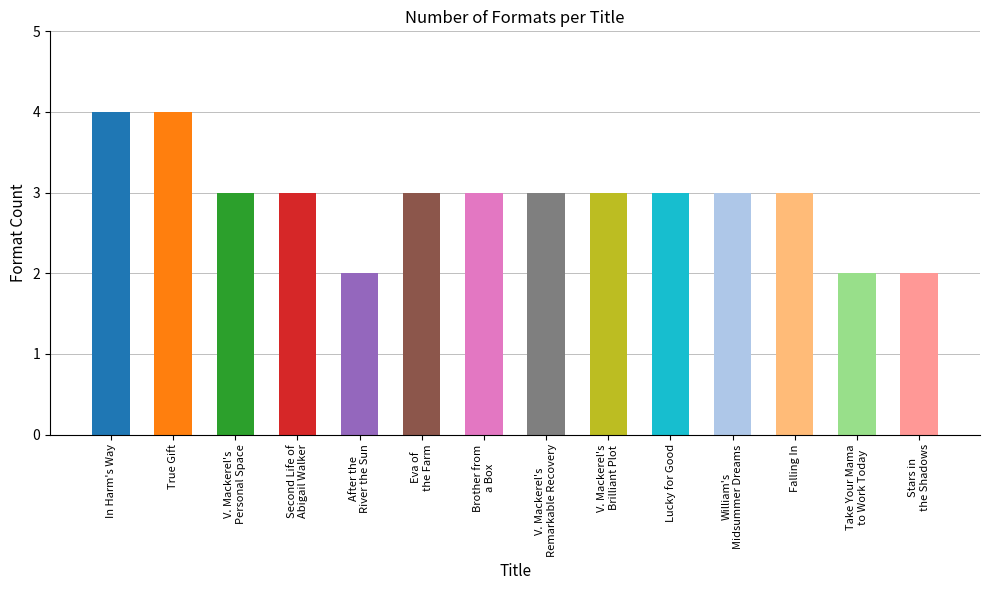

What is the sum of all values?

41